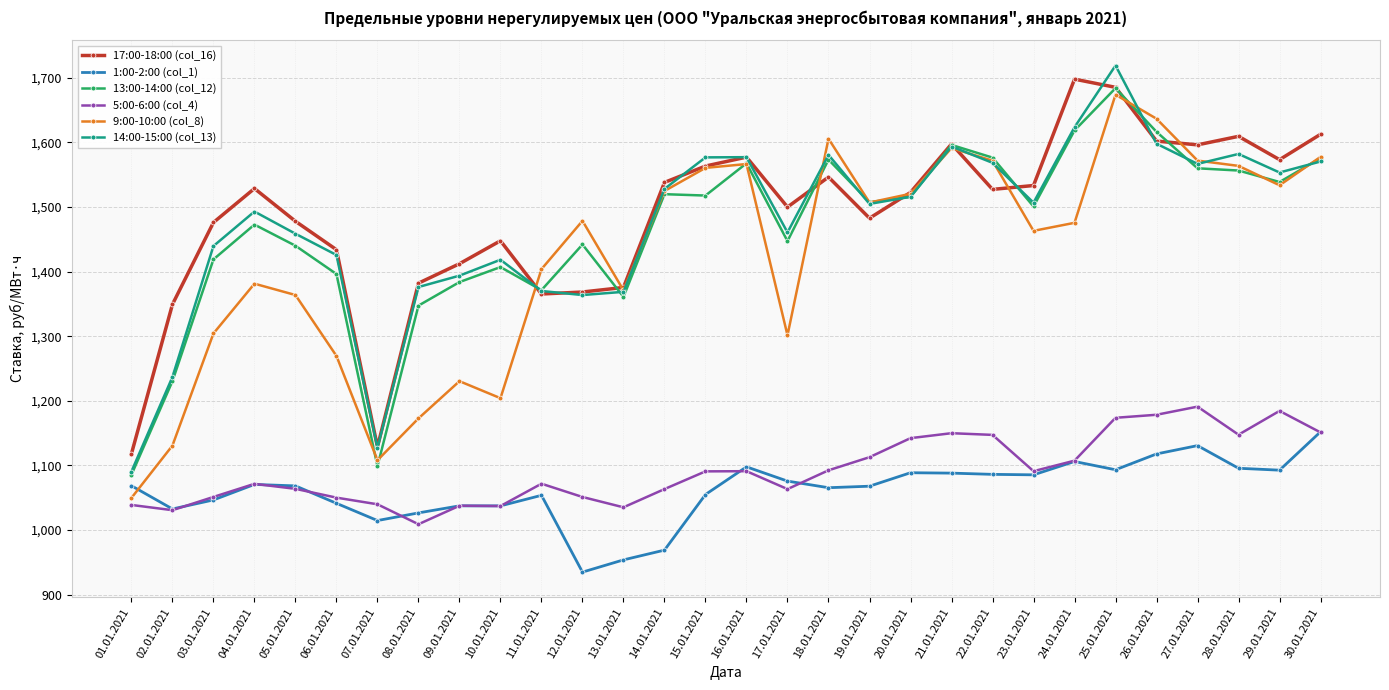

Rank the series by their maximum value, from lowest to highest.

1:00-2:00 (col_1), 5:00-6:00 (col_4), 9:00-10:00 (col_8), 13:00-14:00 (col_12), 17:00-18:00 (col_16), 14:00-15:00 (col_13)